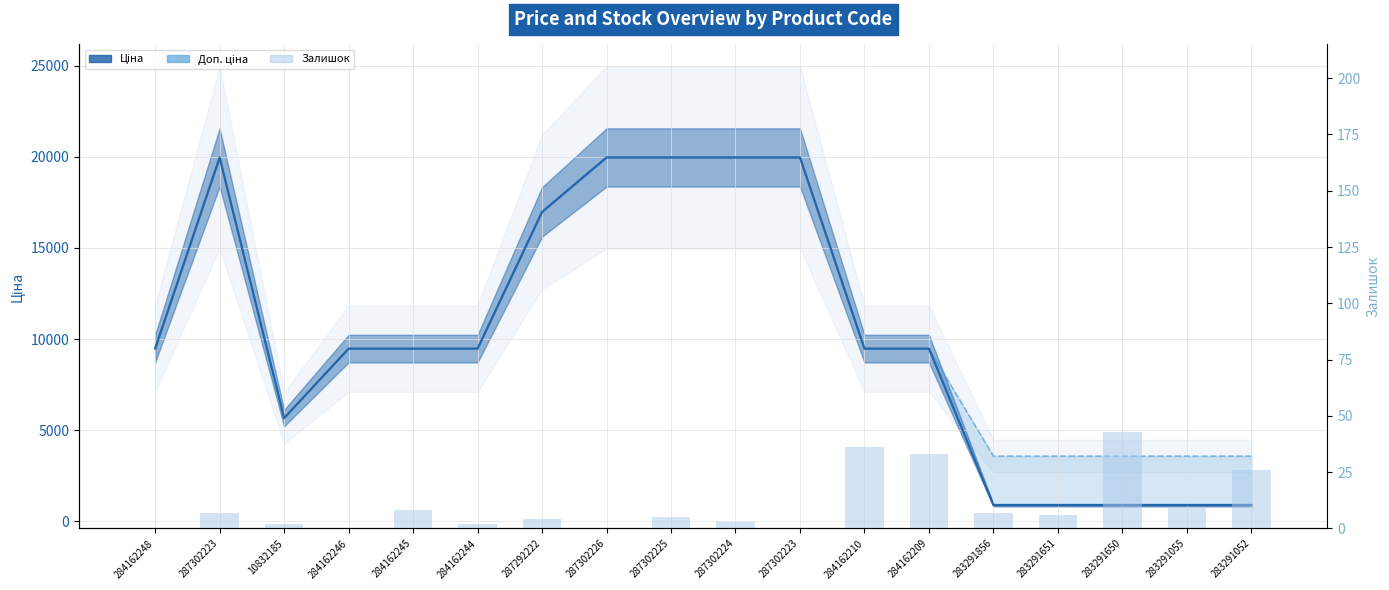

At which category is the sum across all series the highest?

287302223